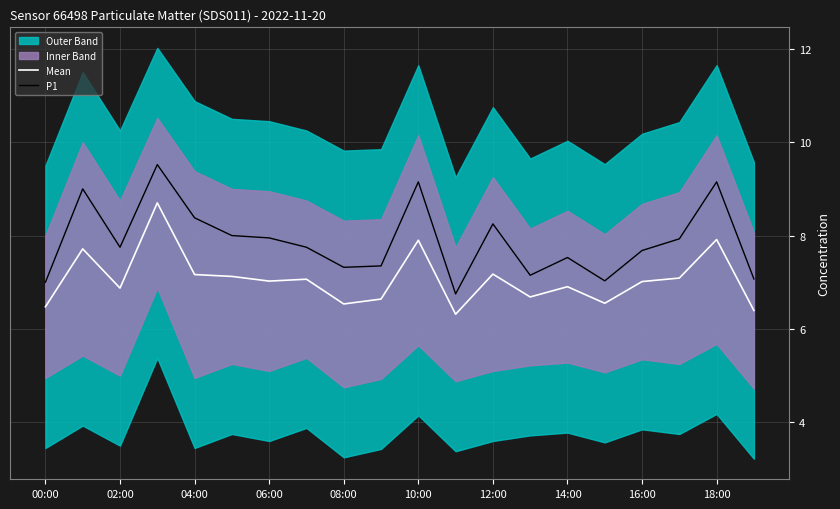

The Mean series shows 6.5 at 08:00. True or false?

True